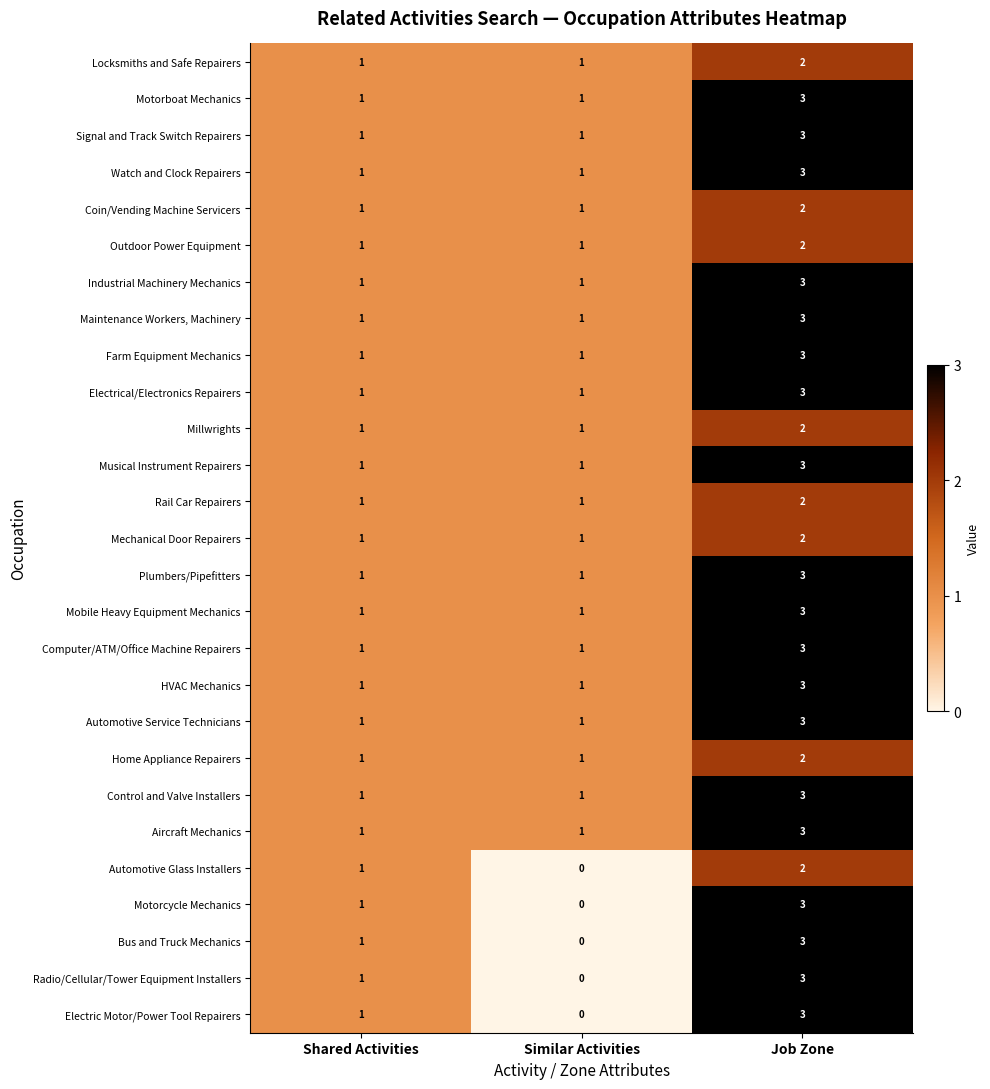

What is the sum of all Watch and Clock Repairers values?

5